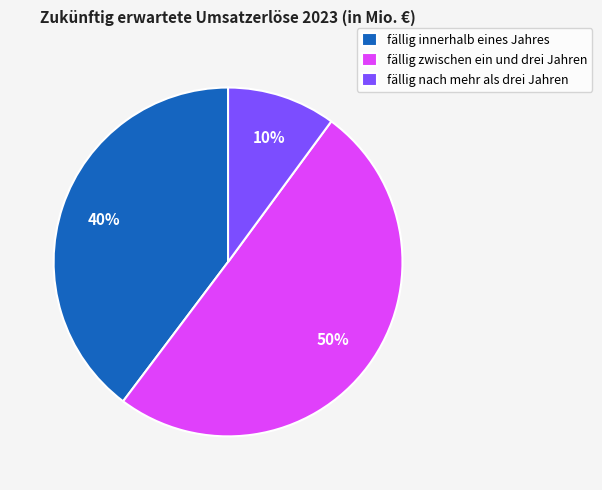

Which slice represents more than half of the pie?

fällig zwischen ein und drei Jahren